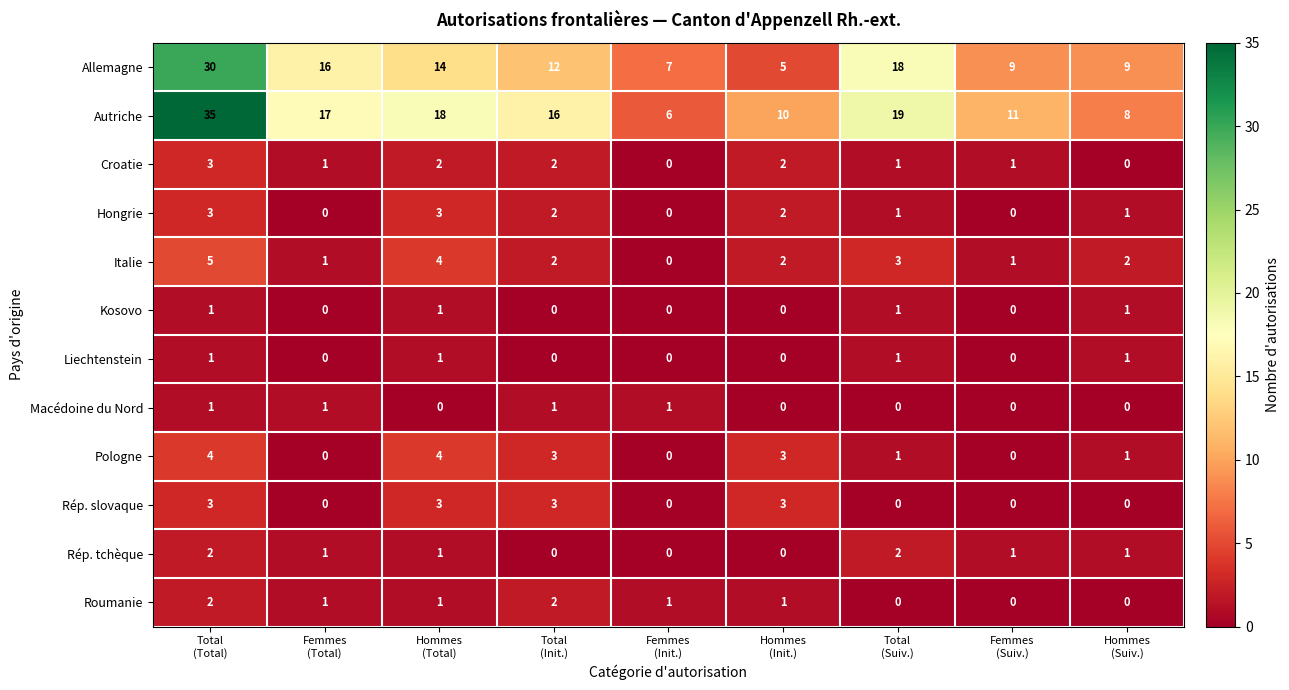

Which series has the widest spread of values?

Autriche